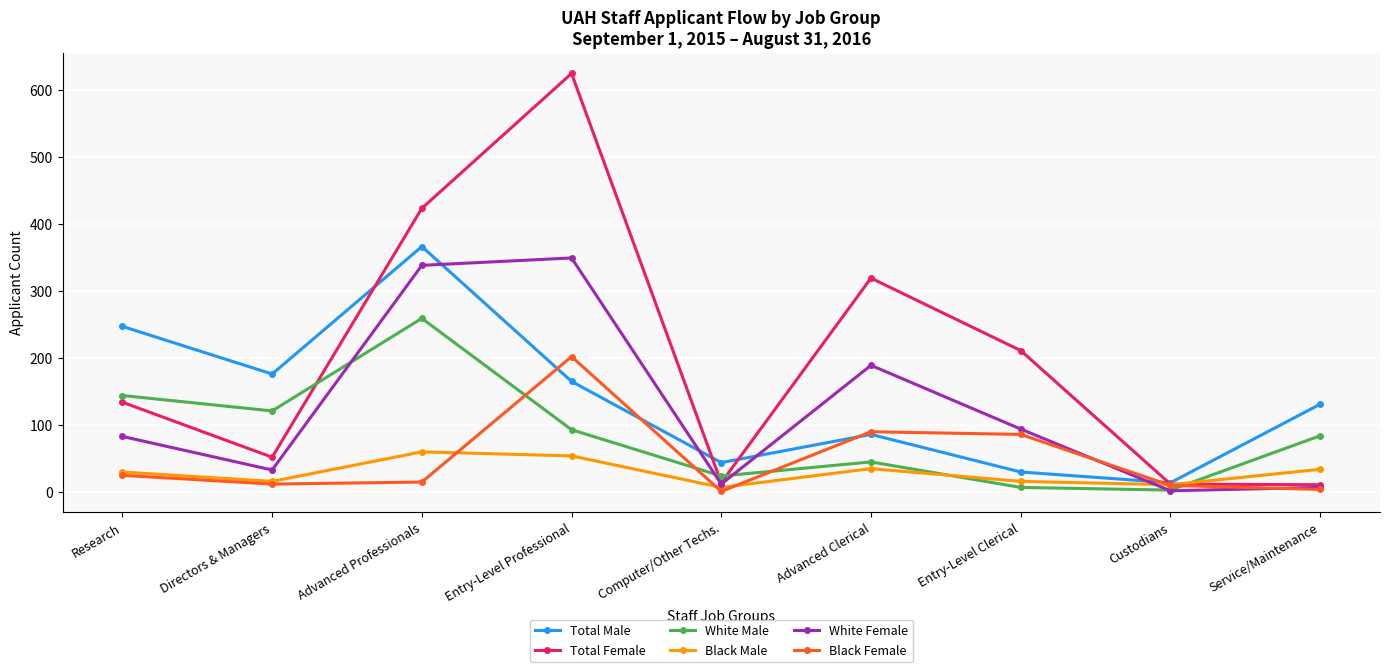

What is the total value across all series at Advanced Professionals?

1461